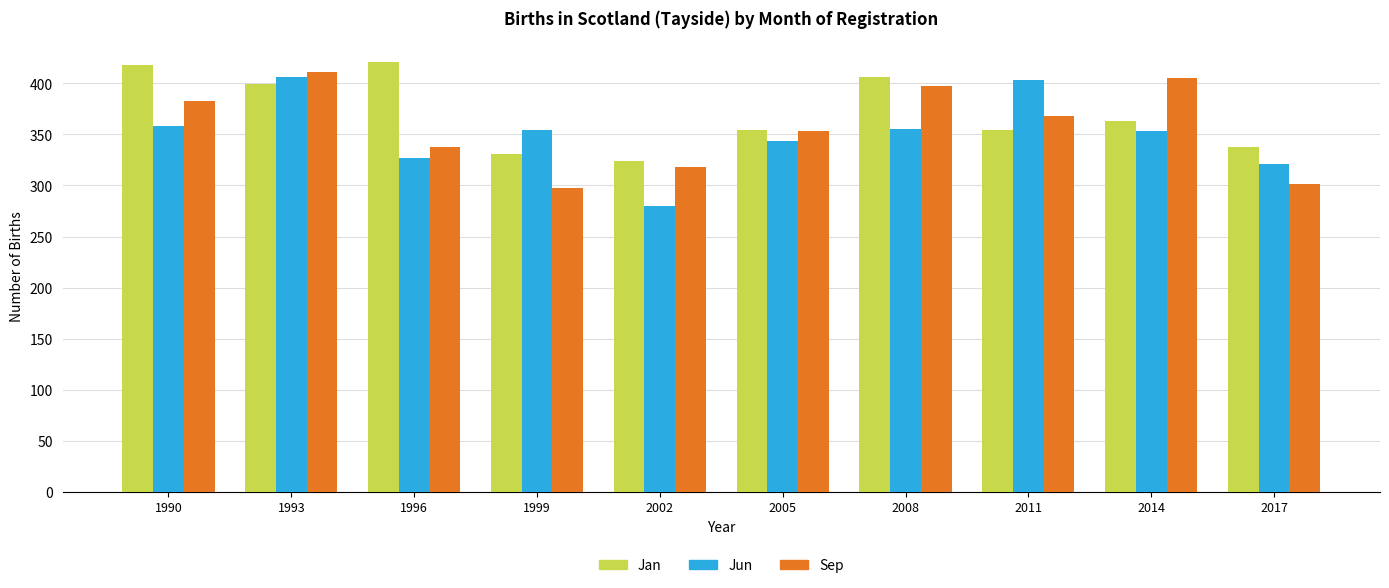

Is the value of Sep at 1999 greater than the value of Jun at 2002?

Yes